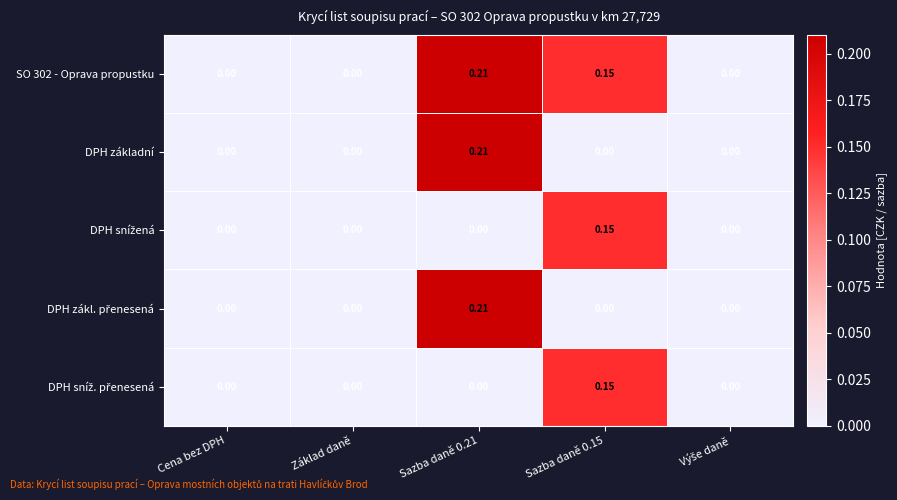

How many distinct data groups are displayed?

5